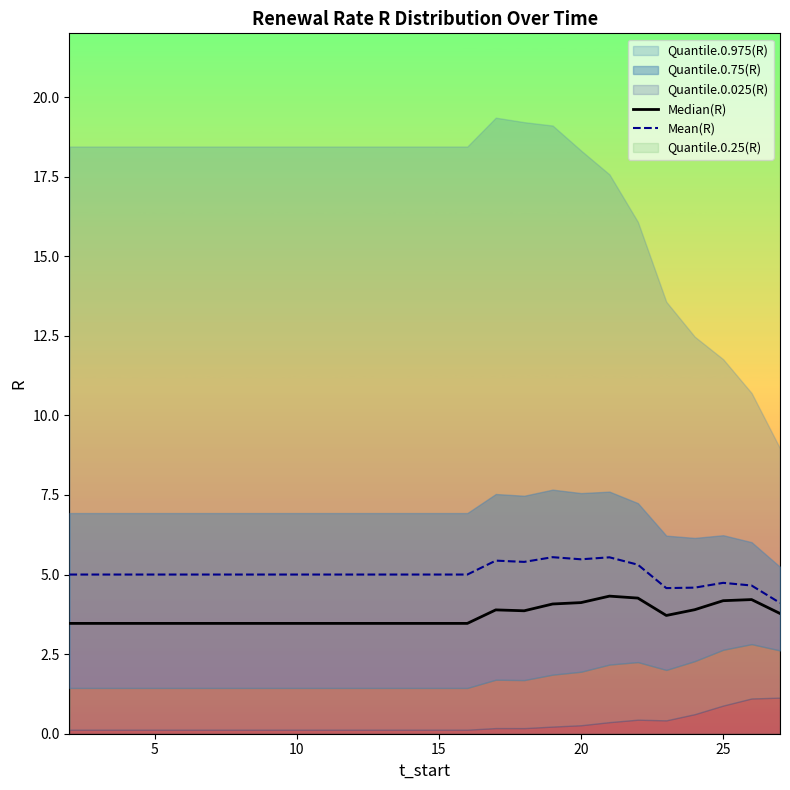

The value of Mean(R) at 20 is 7.2. True or false?

False